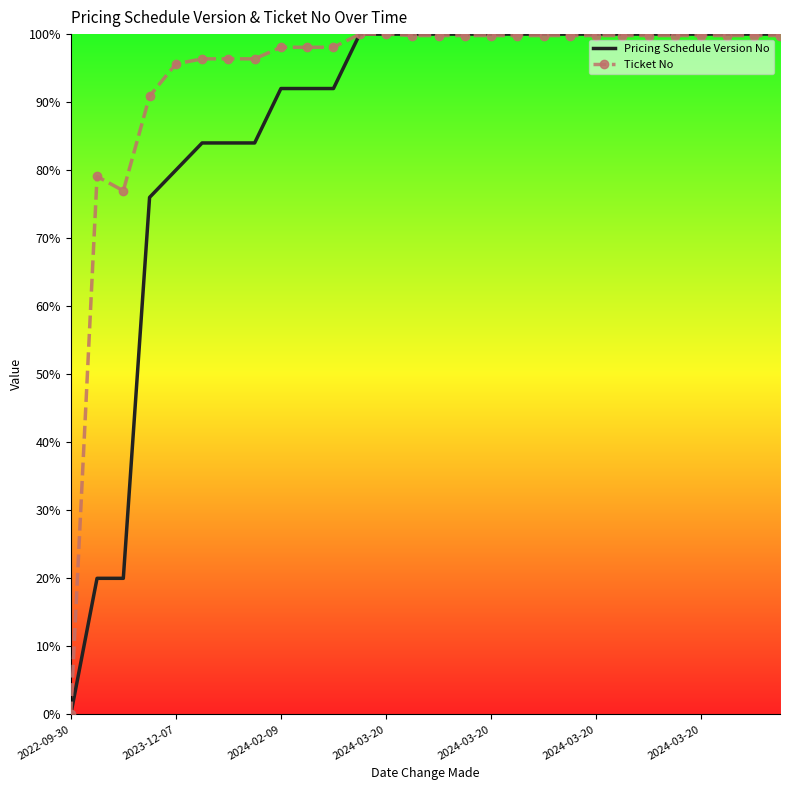

Which series ends up on top after the final intersection of Ticket No and Pricing Schedule Version No?

Pricing Schedule Version No